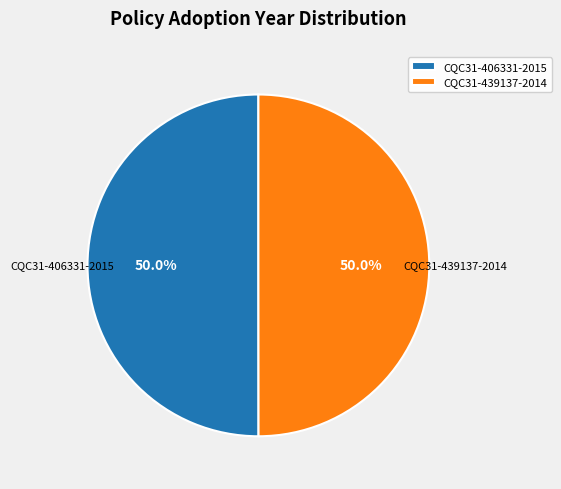

What percentage is NOT represented by CQC31-406331-2015?

50.0%